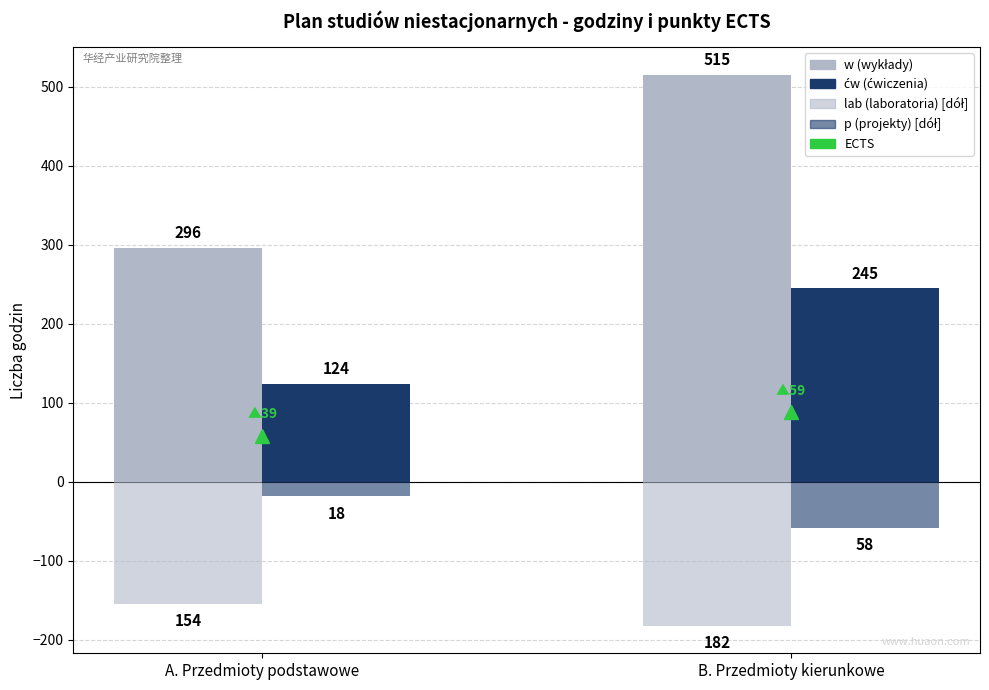

Are the bars grouped side by side (vs. stacked)?

Yes